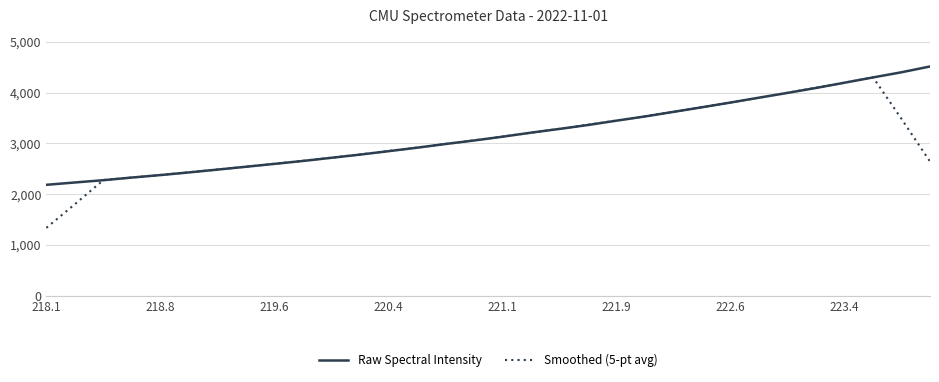

Rank the series by their maximum value, from lowest to highest.

Smoothed (5-pt avg), Raw Spectral Intensity